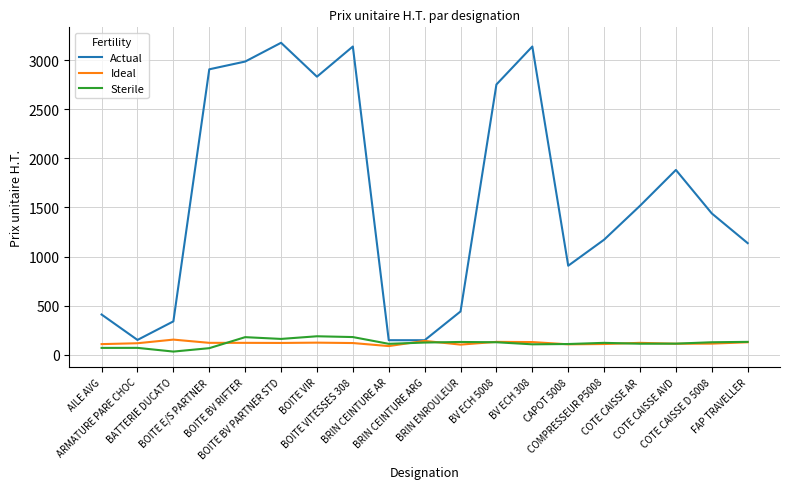

Which series has the largest total across all categories?

Actual